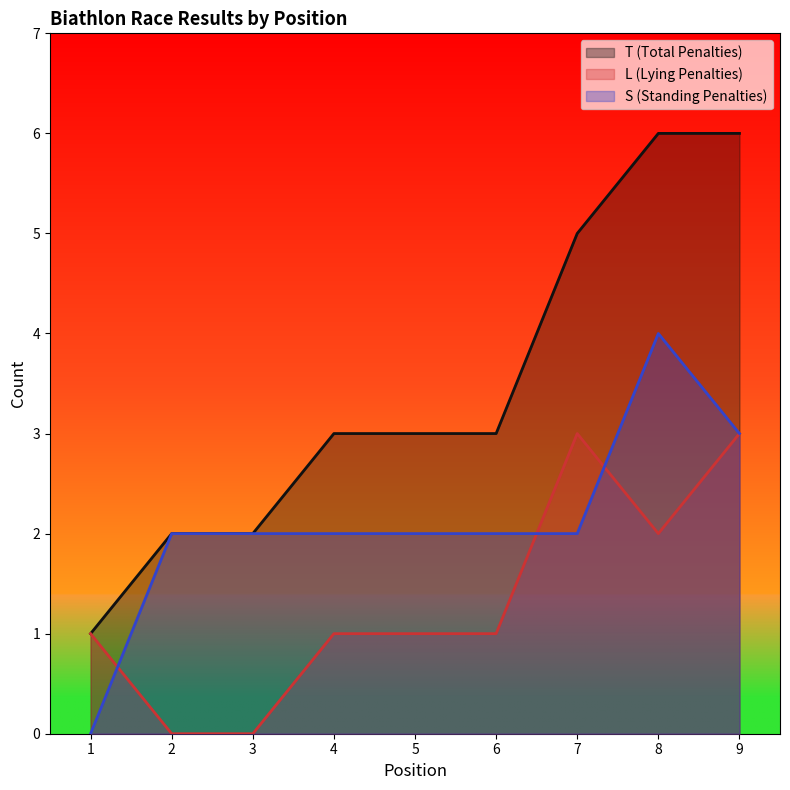

What is the maximum value for T (Total Penalties)?

6